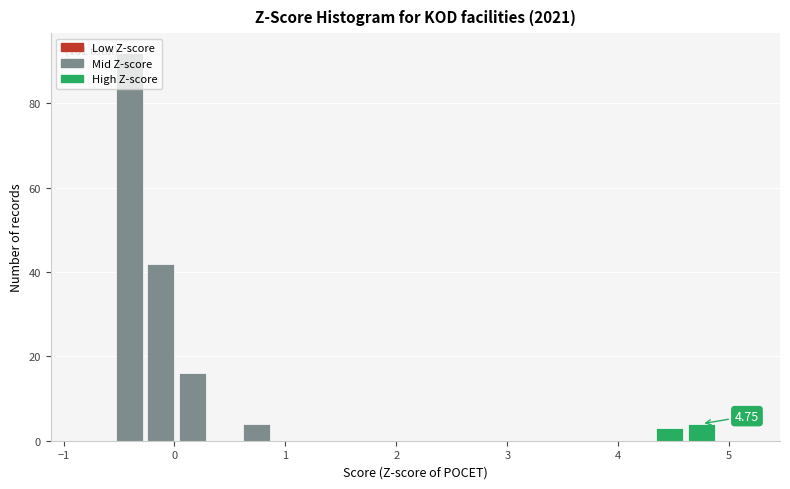

Around what value on the x-axis is the tallest bar? Give the approximate position of its centre, as read against the axis.

-0.4